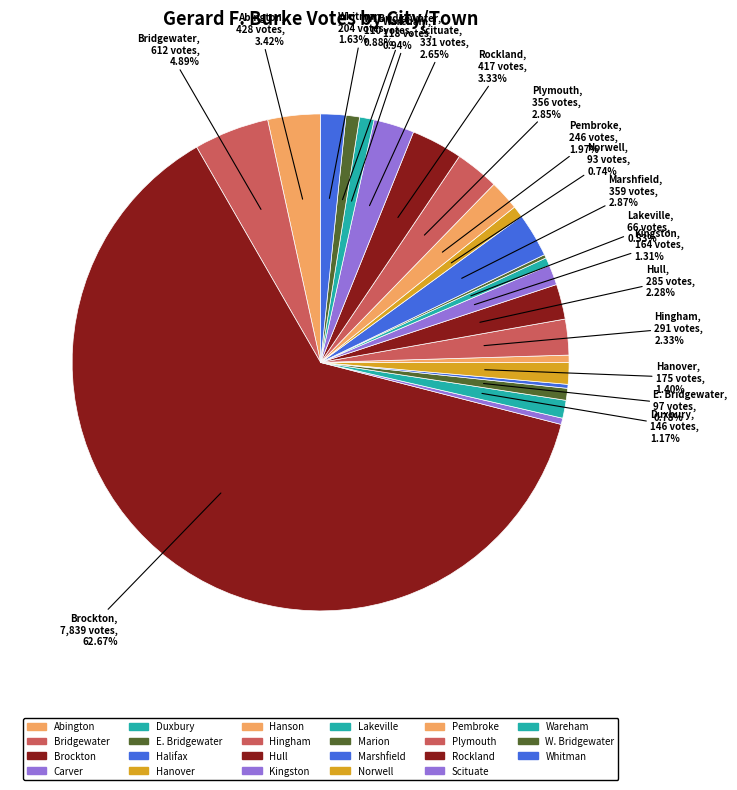

Which has a higher value, Scituate or Kingston?

Scituate